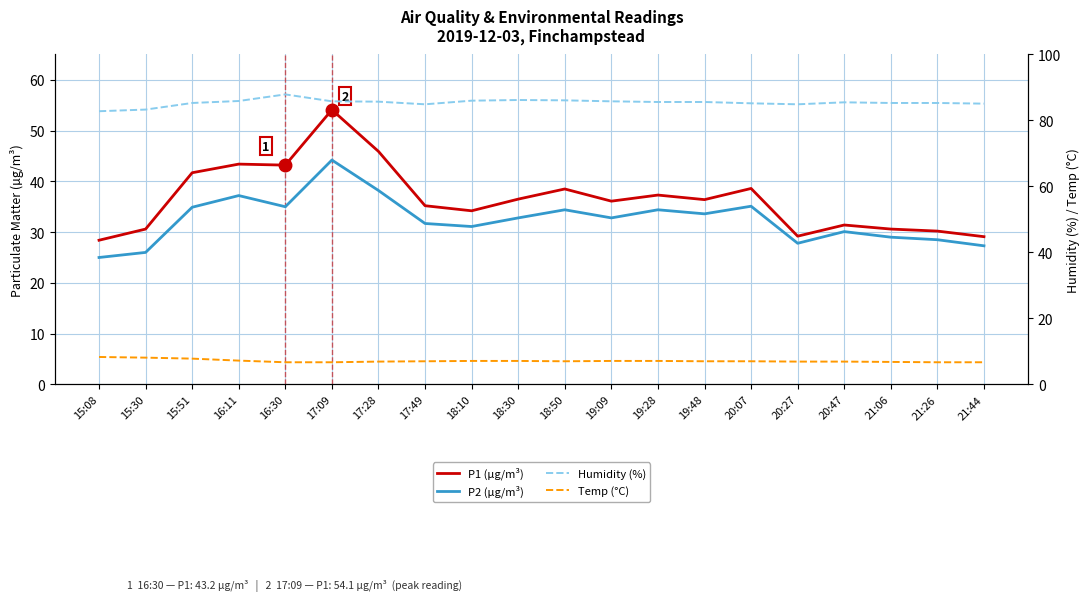

True or false: Humidity (%) and P1 (µg/m³) intersect in this chart.

False